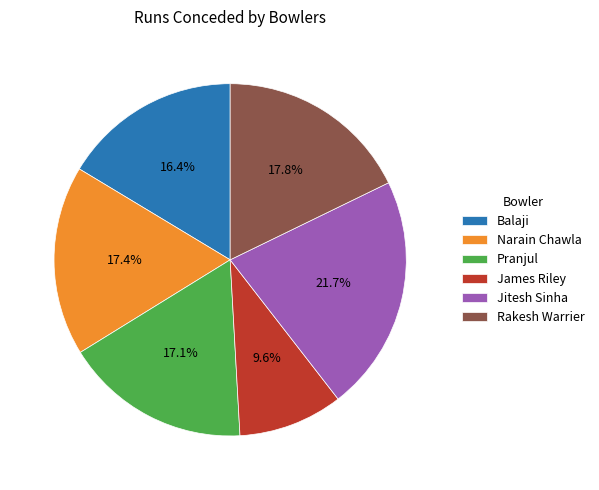

What is the largest slice in the pie chart?

Jitesh Sinha